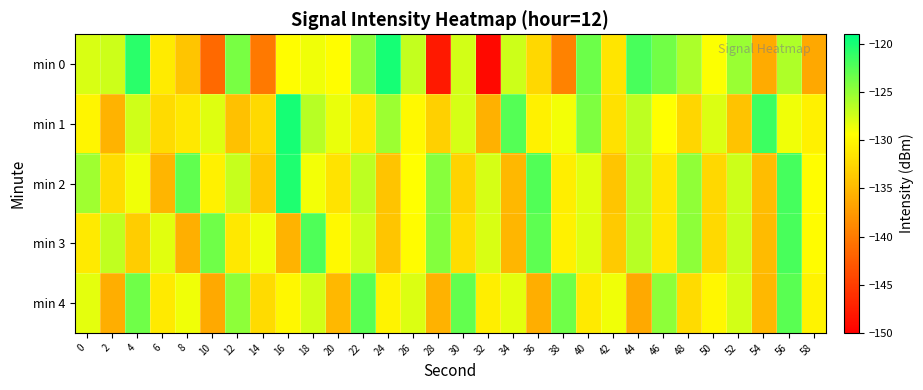

What is the minimum value shown in the chart?

-149.2